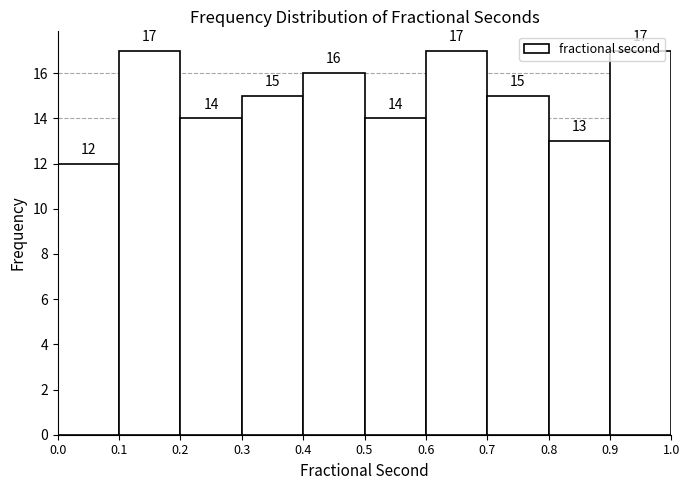

Reading left to right, list every bar in this chart as the range it spans on the x-axis followed by its height.

0.0 to 0.1: 12
0.1 to 0.2: 17
0.2 to 0.3: 14
0.3 to 0.4: 15
0.4 to 0.5: 16
0.5 to 0.6: 14
0.6 to 0.7: 17
0.7 to 0.8: 15
0.8 to 0.9: 13
0.9 to 1.0: 17